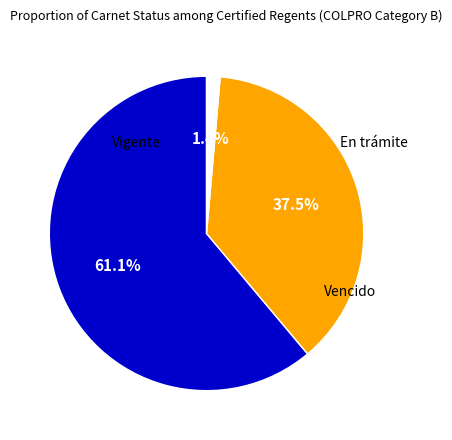

Is there any slice that represents more than half of the pie?

Yes